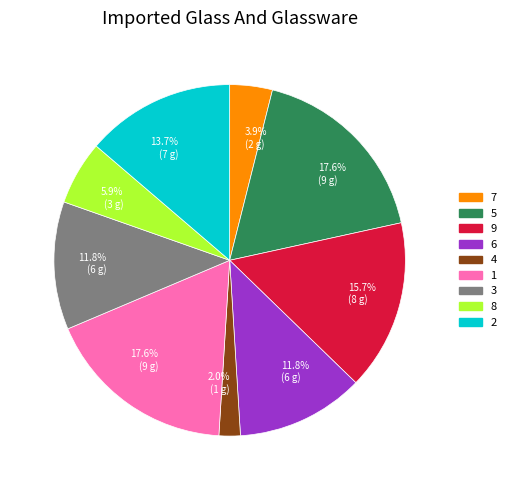

True or false: 6 accounts for 5% of the total.

False